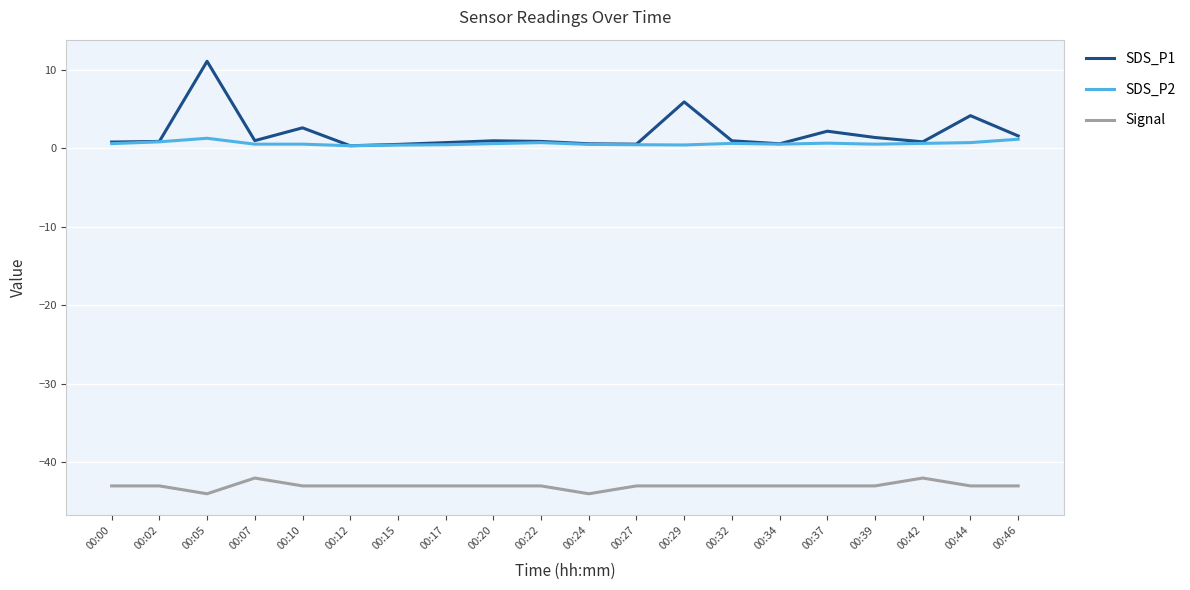

At which category is the sum across all series the highest?

00:05